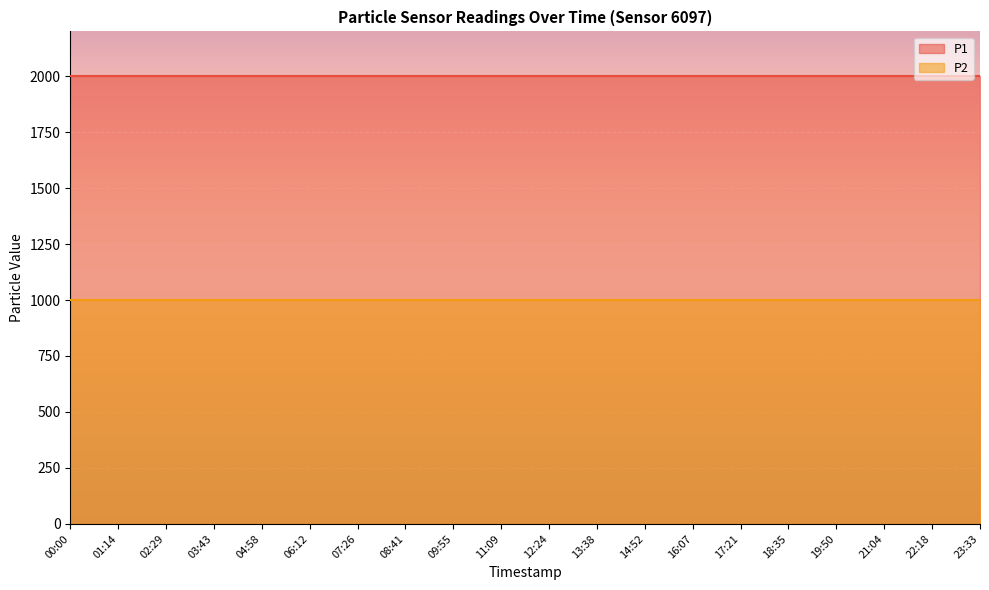

At how many categories does at least one series exceed 1466?

20